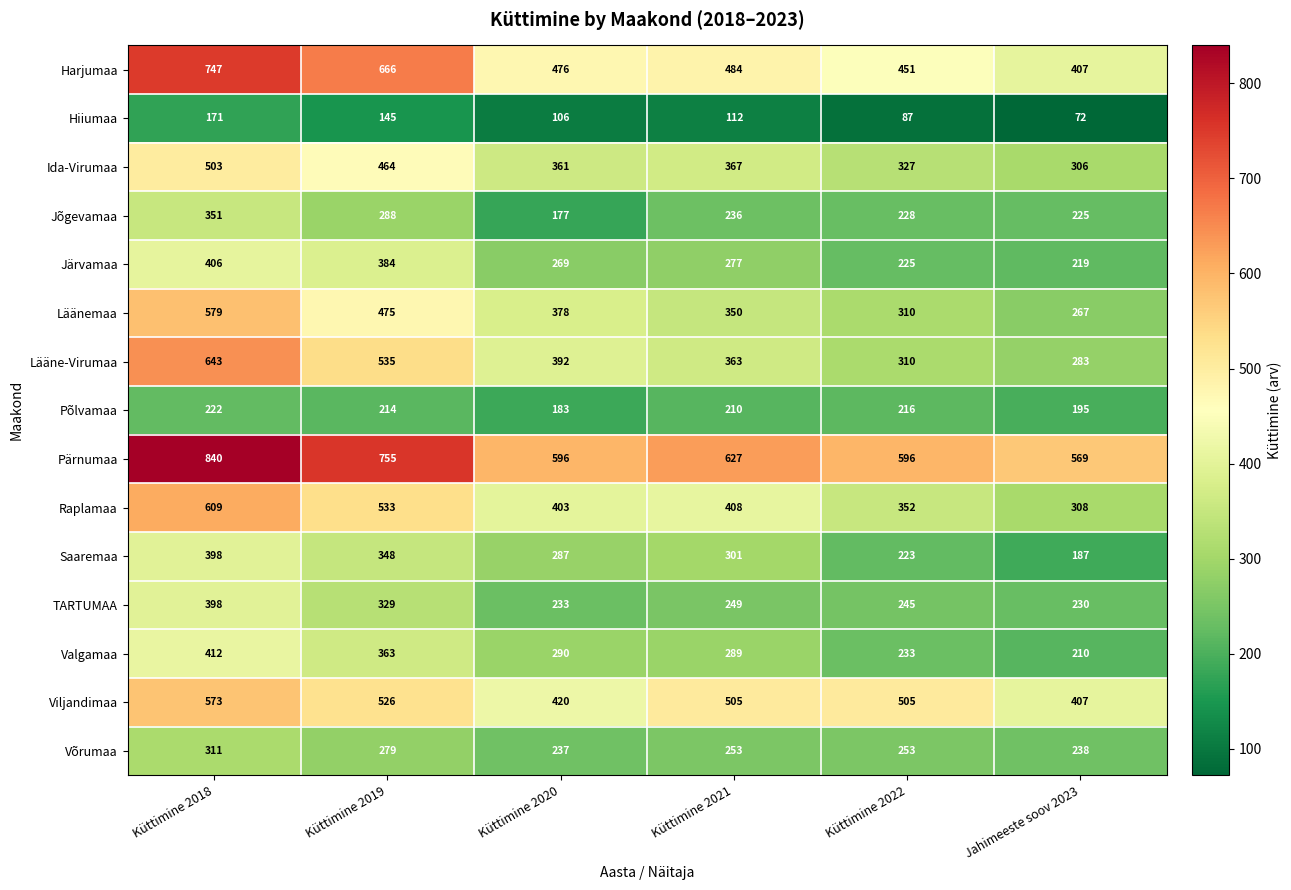

How many series are shown in this chart?

15